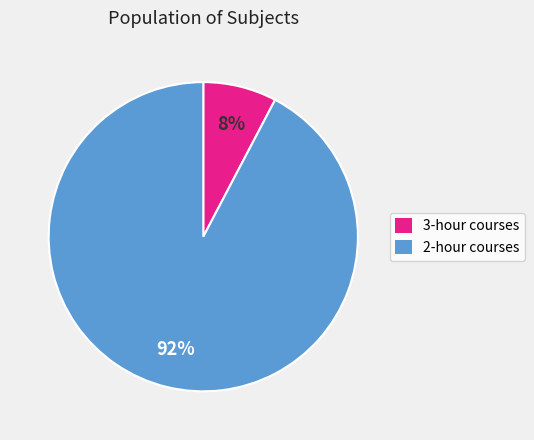

True or false: 2-hour courses accounts for 92% of the total.

True